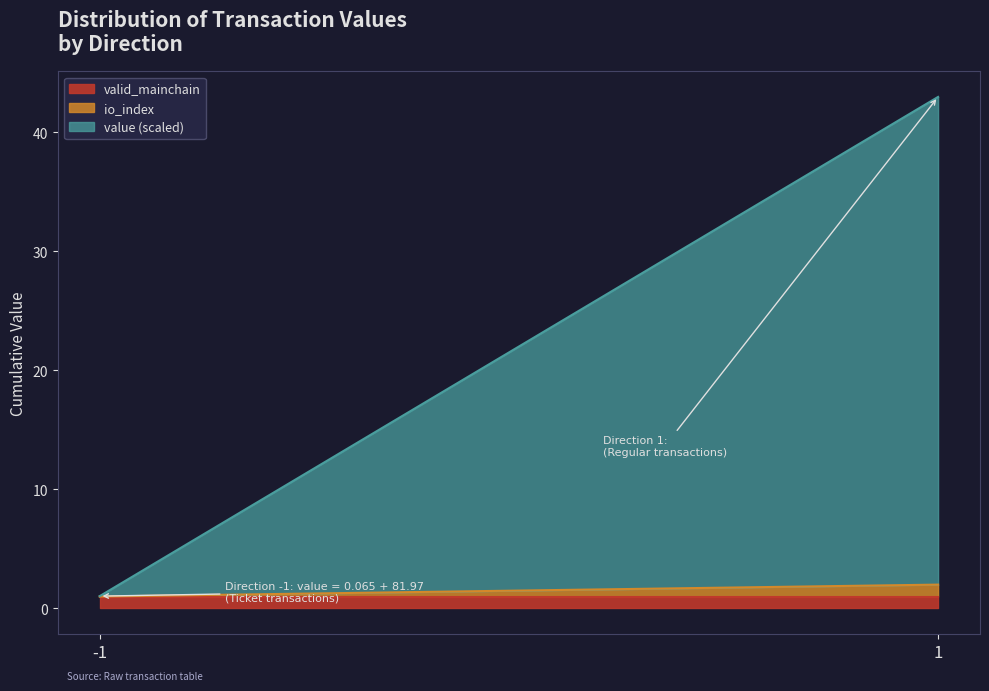

Reading left to right, transcribe the values for valid_mainchain.

-1=1.0	1=1.0